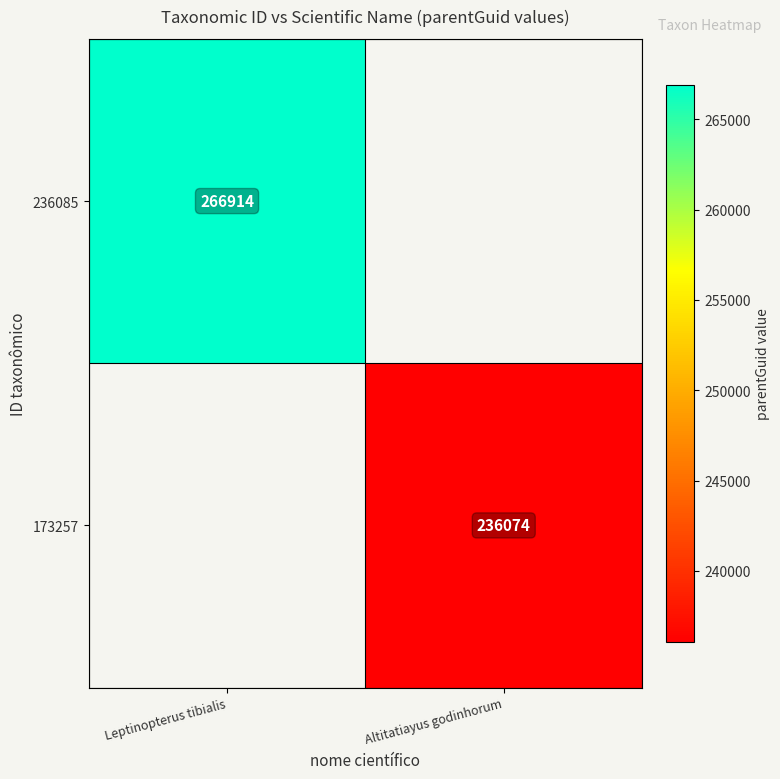

Is it true that 236085 equals 393377 at Leptinopterus tibialis?

False